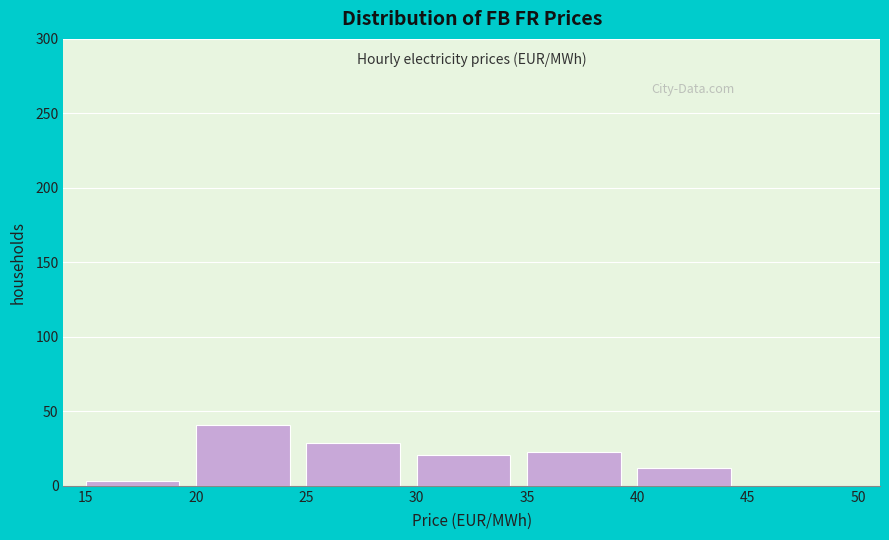

Reading left to right, list every bar in this chart as the range it spans on the x-axis followed by its height. The values are not printed on the chart, so give them approximately, as read against the axis.

15 to 20: under 5
20 to 25: 40
25 to 30: 30
30 to 35: 20
35 to 40: 25
40 to 45: 10
45 to 50: 0